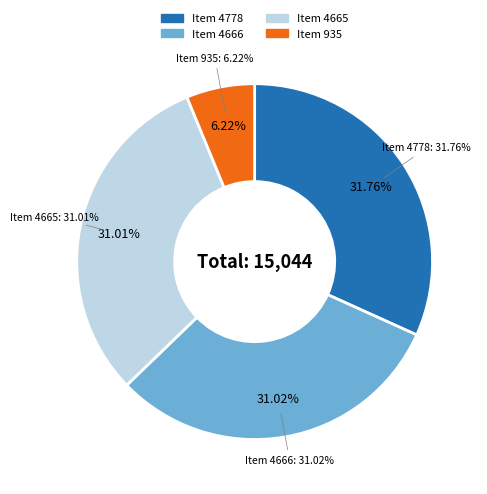

Do Item 4778 and Item 935 together represent more than half of the pie?

No